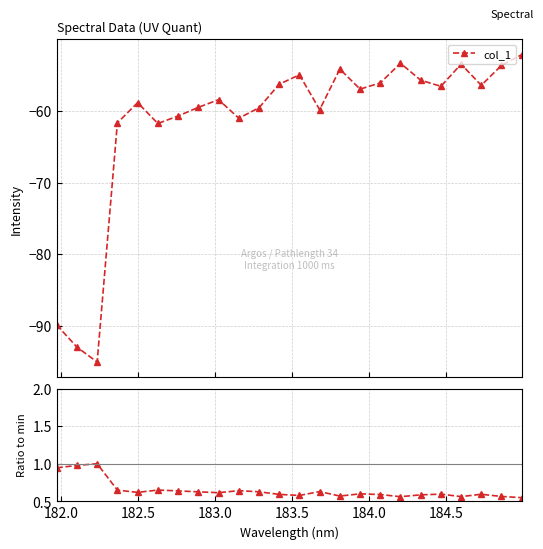

Rank the series by their maximum value, from lowest to highest.

col_1, col_1 / min